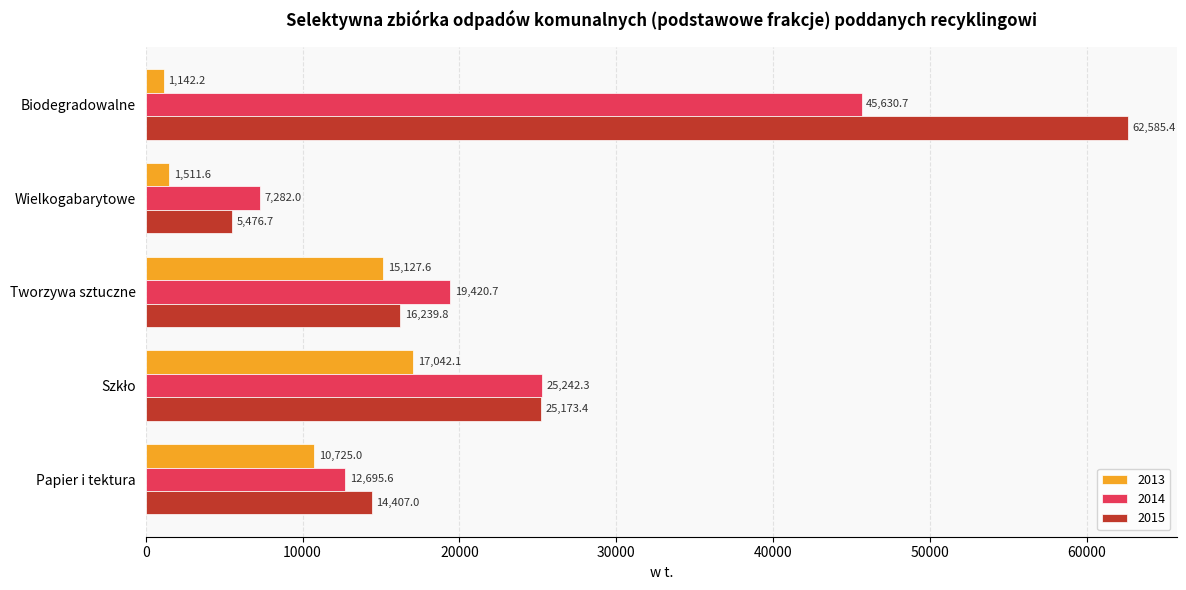

Count the number of categories in the chart.

5